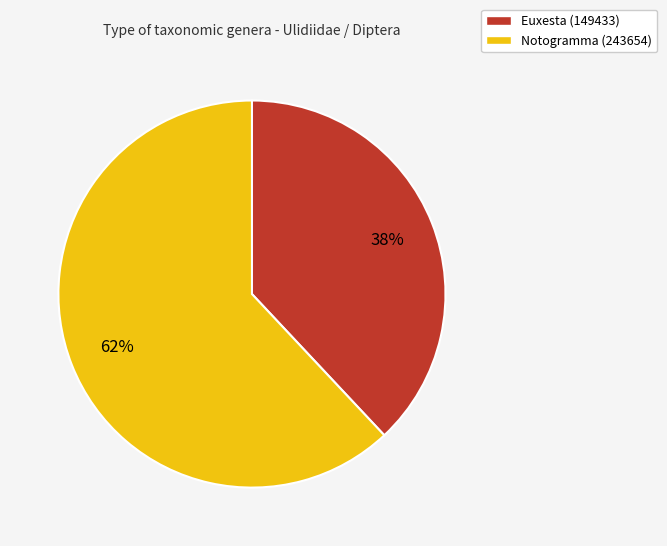

How many segments does this pie chart have?

2